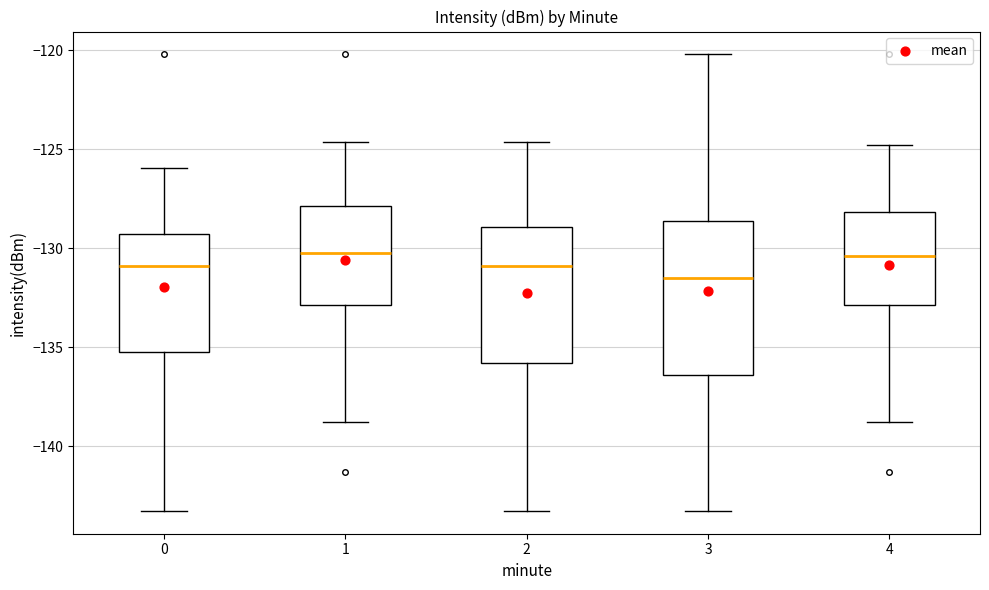

Reading left to right, transcribe this box plot: for each box, give where its median line is, the range the box spans, and where its two whiskers end, as read against the y-axis. The values are not printed on the chart, so give them approximately, as read against the axis.

0: median -131.0, box -135.0 to -129.5, whiskers -143.5 to -126.0
1: median -130.0, box -133.0 to -128.0, whiskers -138.5 to -124.5
2: median -131.0, box -136.0 to -129.0, whiskers -143.5 to -124.5
3: median -131.5, box -136.5 to -128.5, whiskers -143.5 to -120.0
4: median -130.5, box -133.0 to -128.0, whiskers -138.5 to -125.0